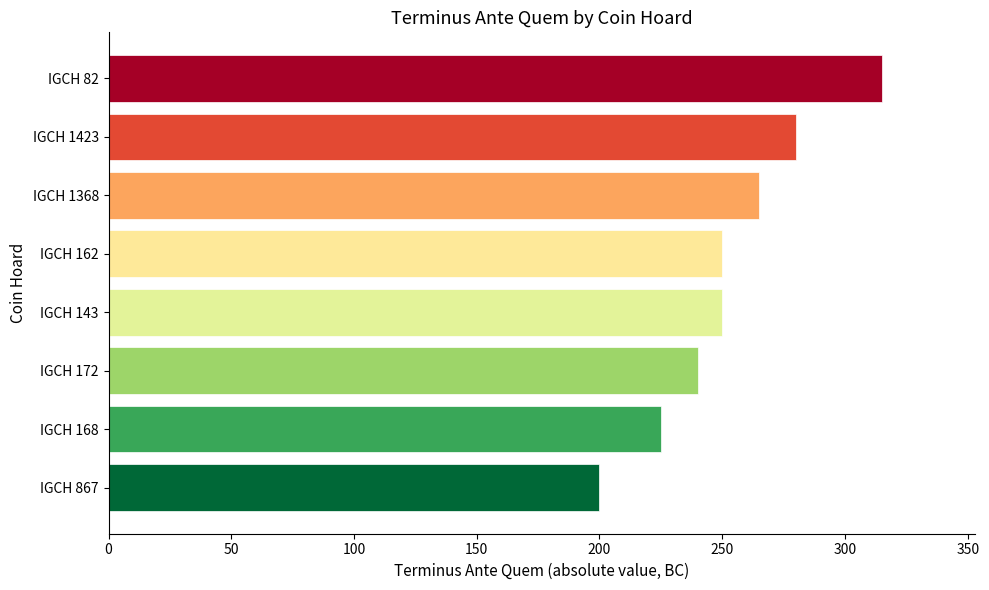

The chart shows a value of 475 at IGCH 1368. True or false?

False